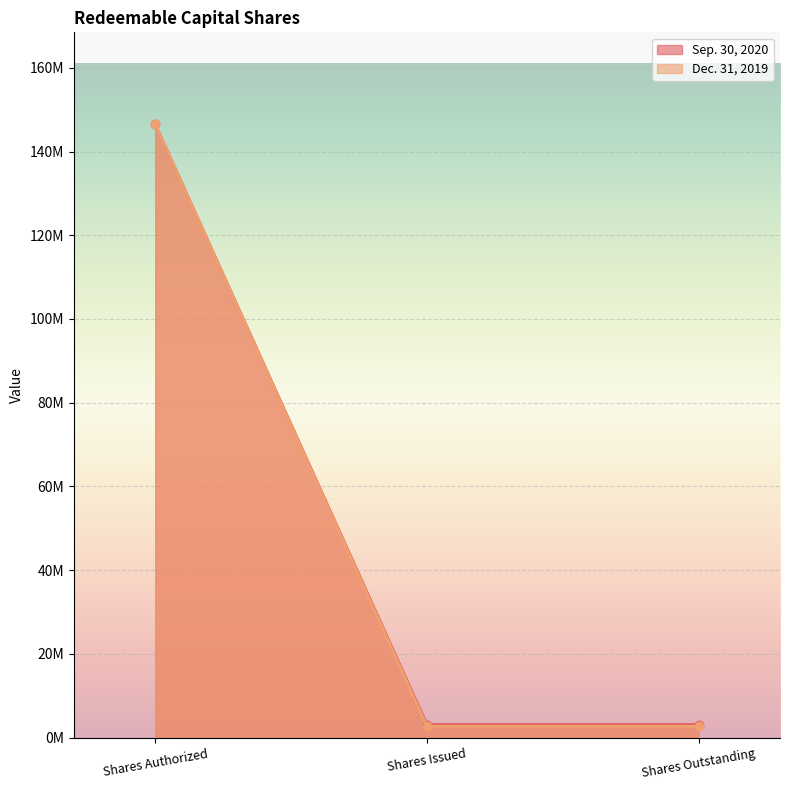

Reading right to left, transcribe all the data shown in this chart.

Sep. 30, 2020: 2700000	2700000	146500000
Dec. 31, 2019: 3100000	3100000	146500000